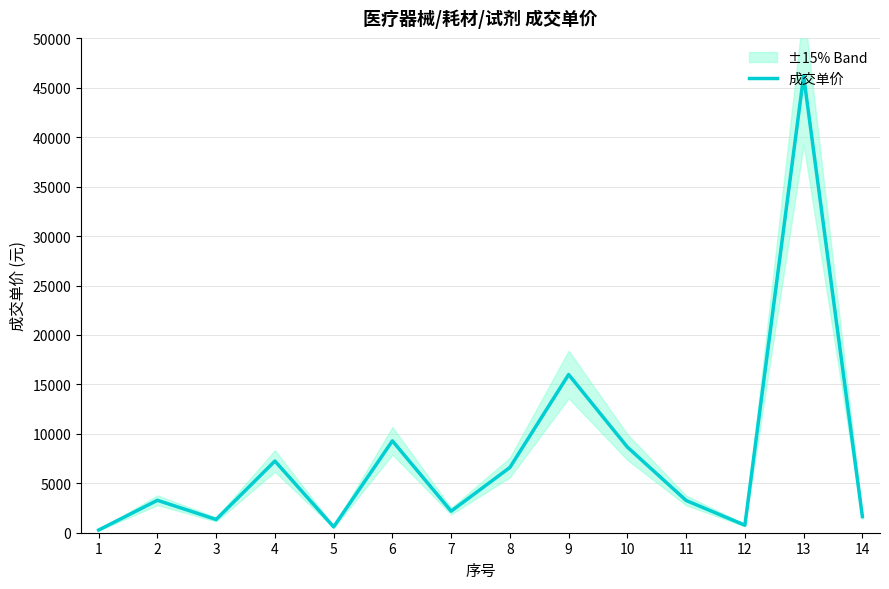

How many lines are shown in the chart?

1